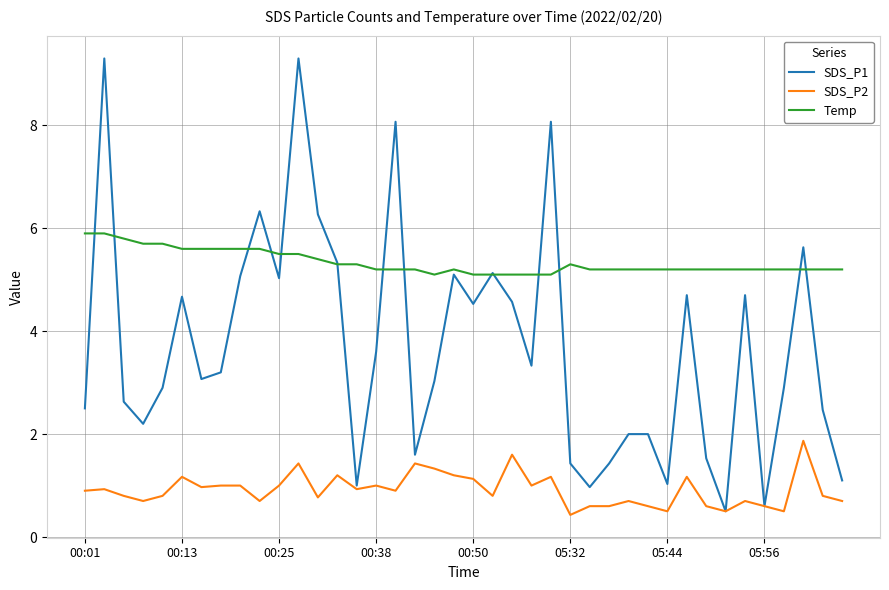

True or false: SDS_P2 and Temp intersect in this chart.

False